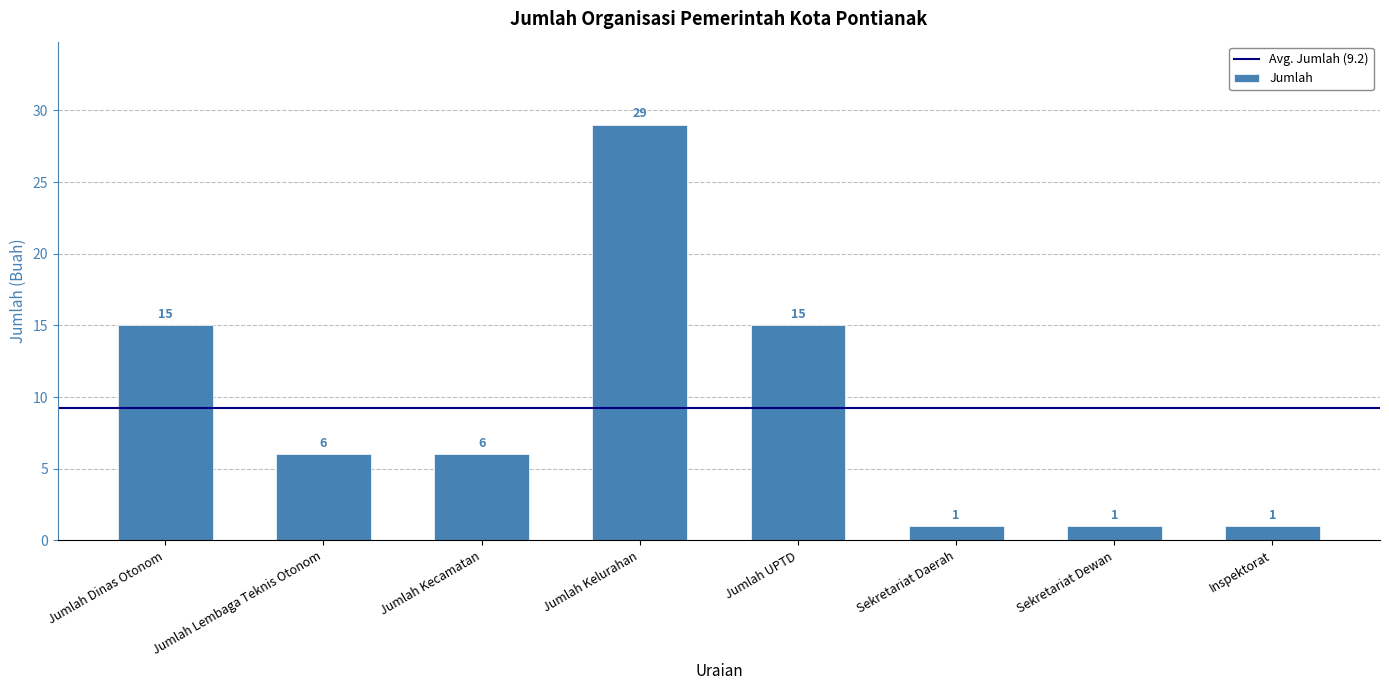

What is the ratio of the value at Sekretariat Daerah to the value at Inspektorat?

1.0